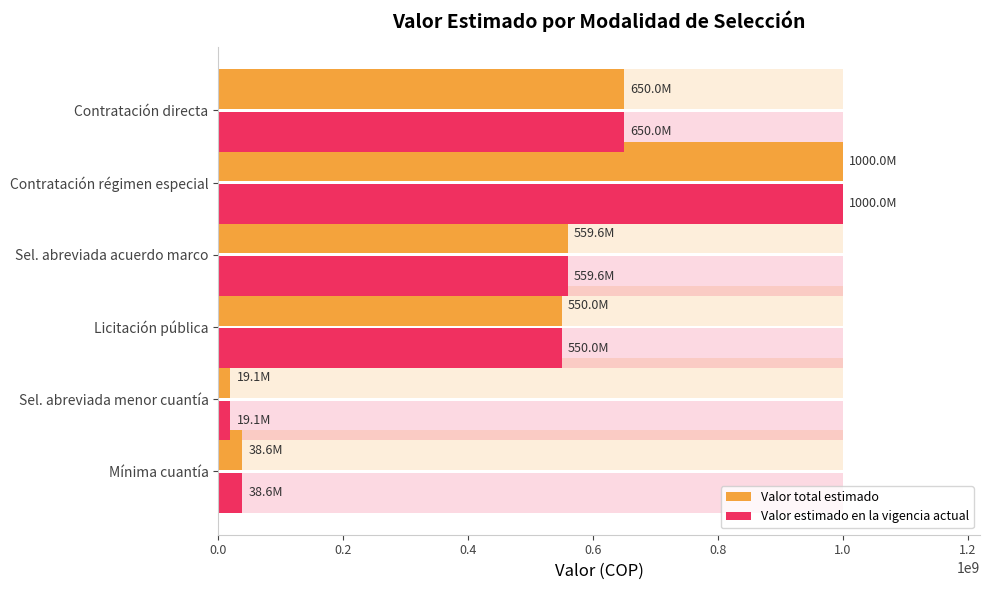

Rank the series at Mínima cuantía from highest to lowest value.

Valor total estimado, Valor estimado en la vigencia actual